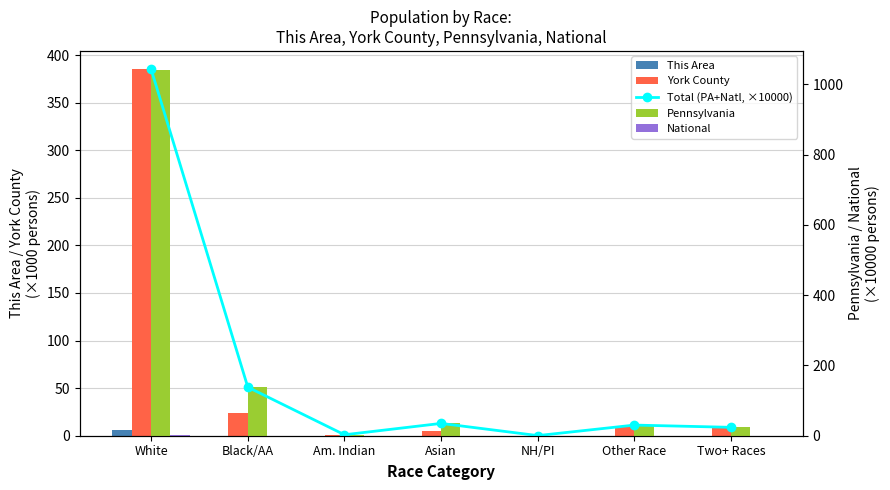

At which label does Pennsylvania first exceed 30?

White